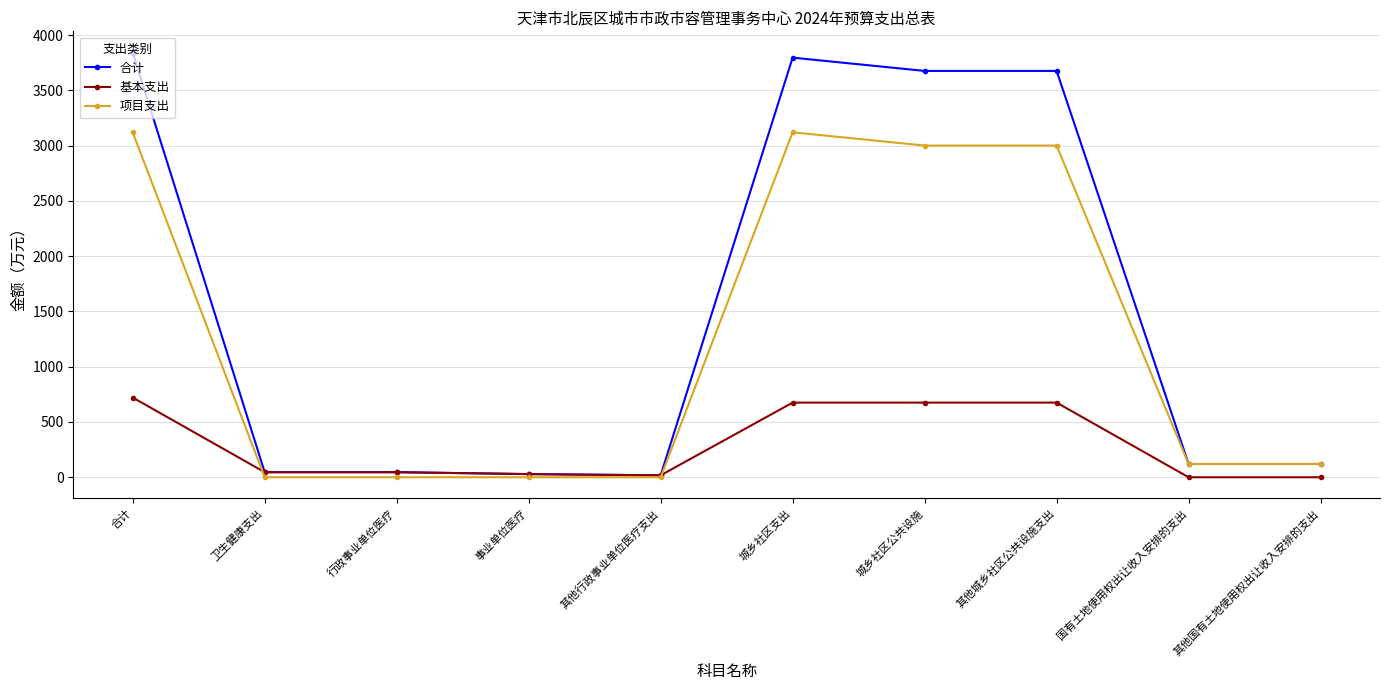

The 合计 series shows 3795.2 at 城乡社区支出. True or false?

True